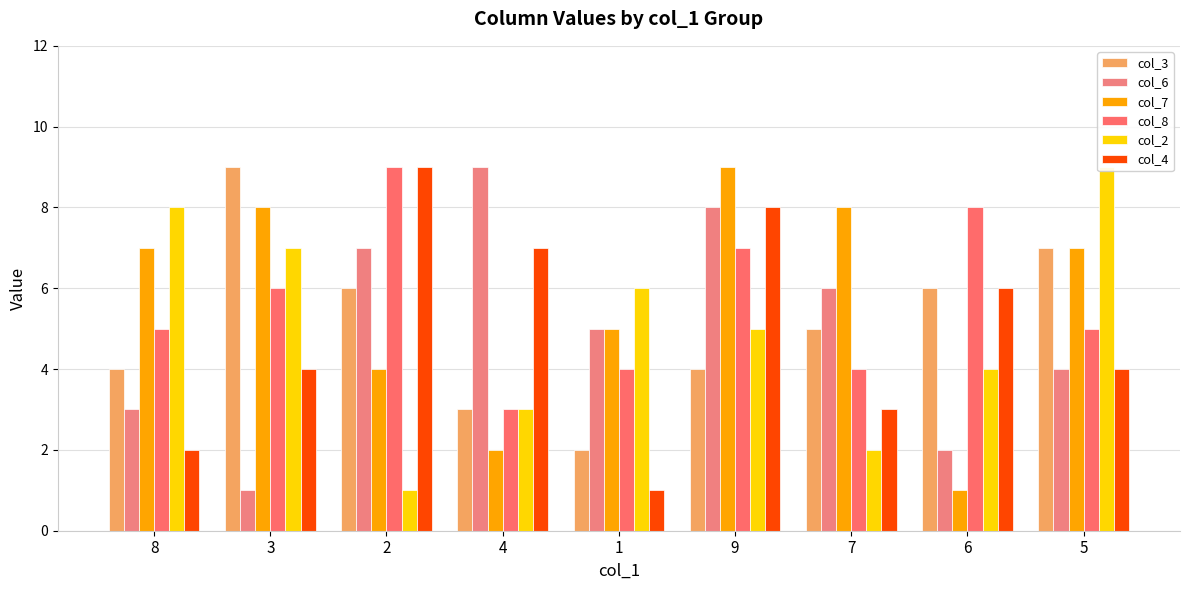

Which category has the highest value across all series?

3